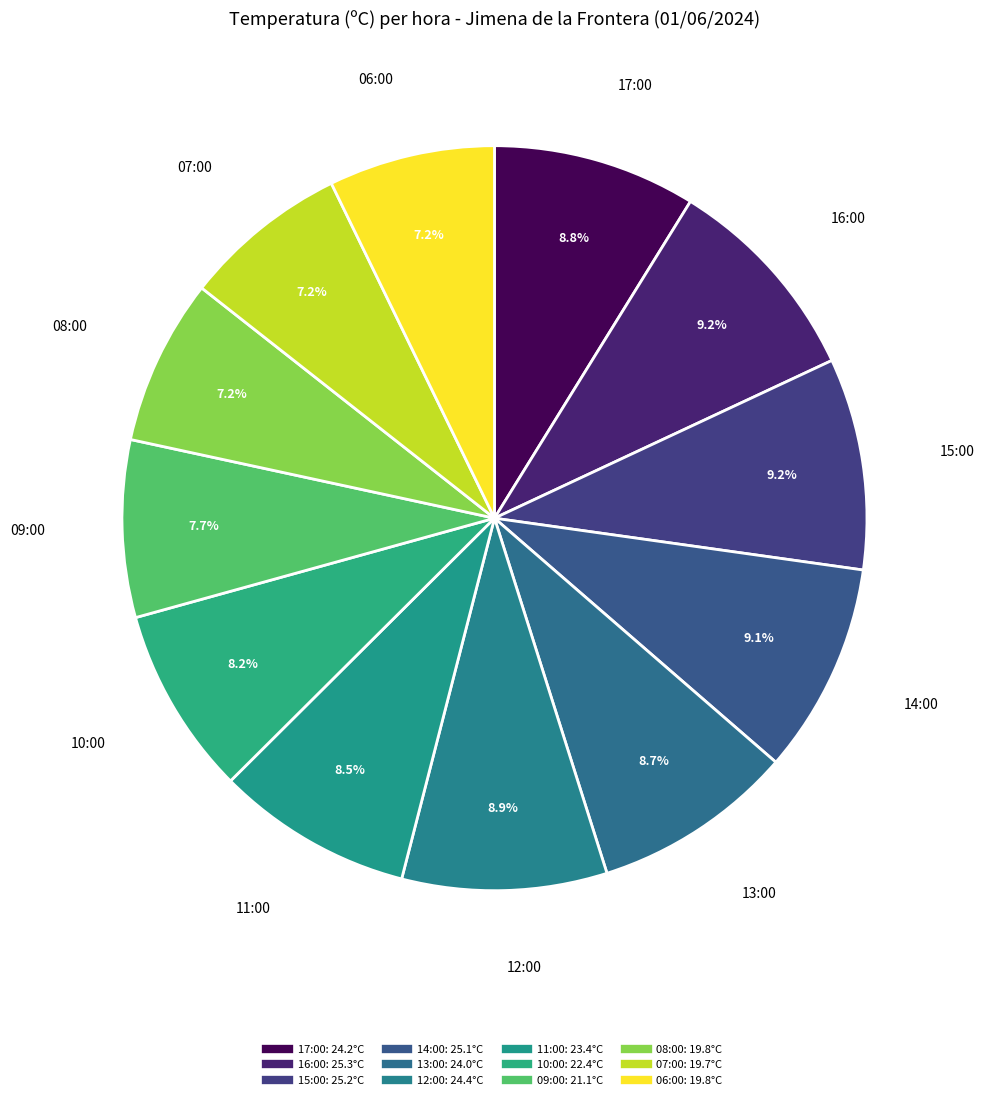

Which slice is the smallest?

06:00